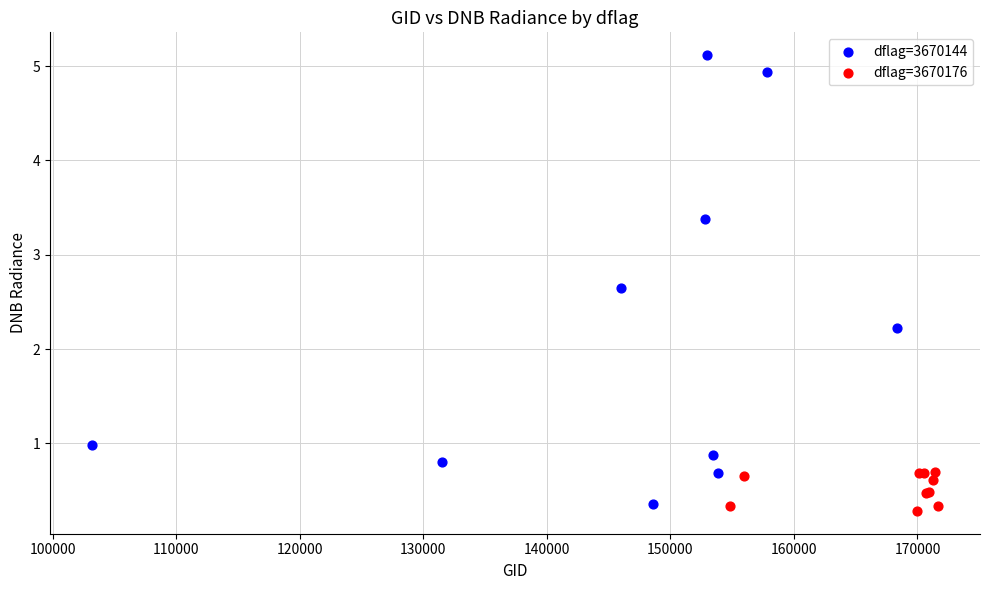

Which series reaches the maximum Y coordinate?

dflag=3670144